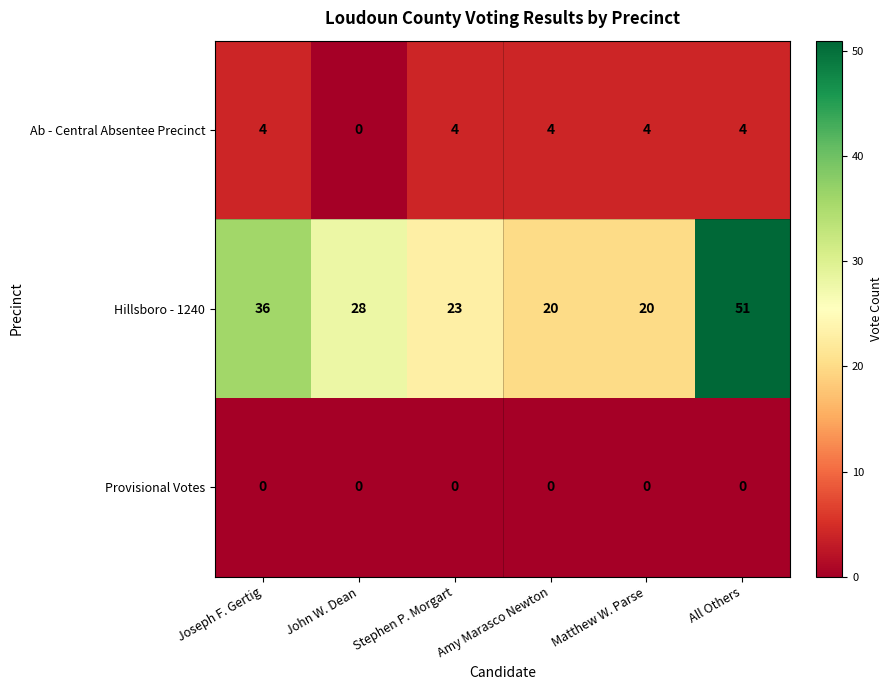

Which series has the largest total across all categories?

Hillsboro - 1240